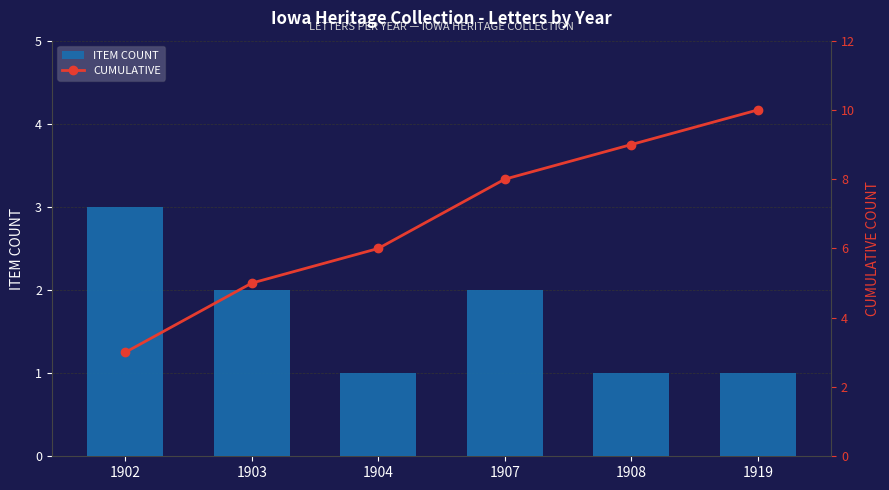

What are all the series names shown in the legend?

ITEM COUNT, CUMULATIVE